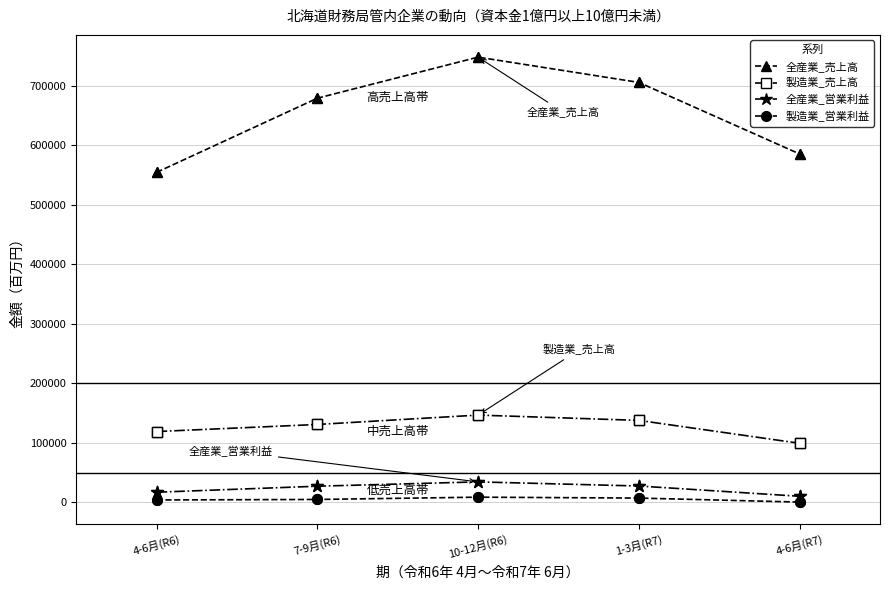

Which series has the largest range (max minus min)?

全産業_売上高